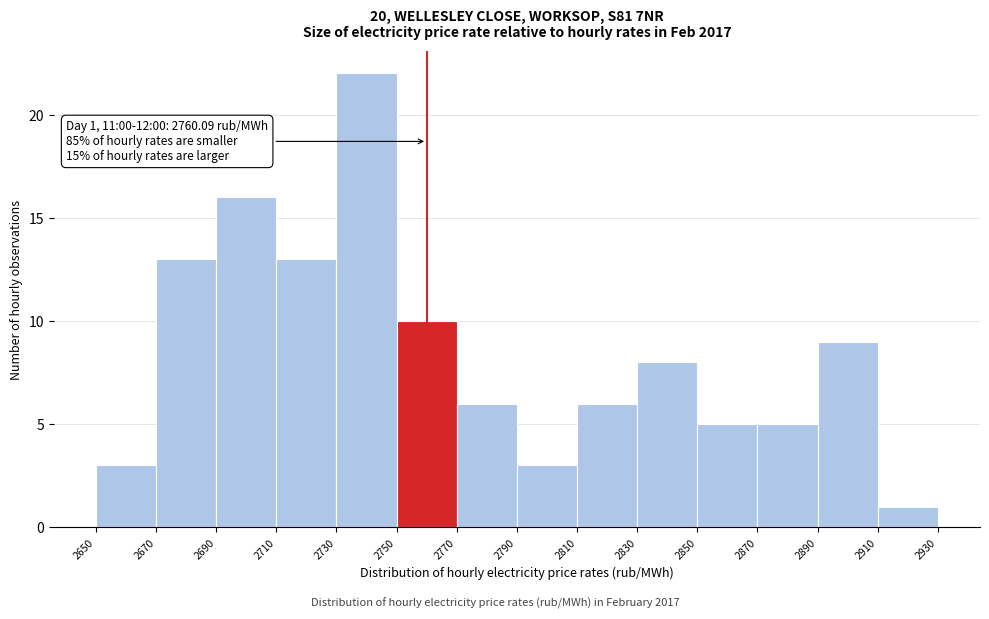

Over which range of the x-axis is the bar tallest?

2730 to 2750